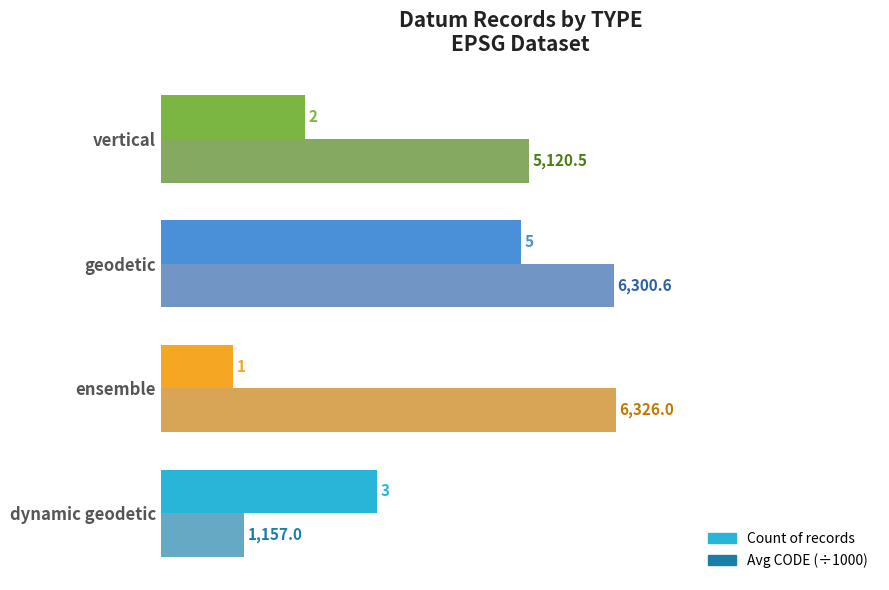

Which label corresponds to the smallest value in the chart?

ensemble